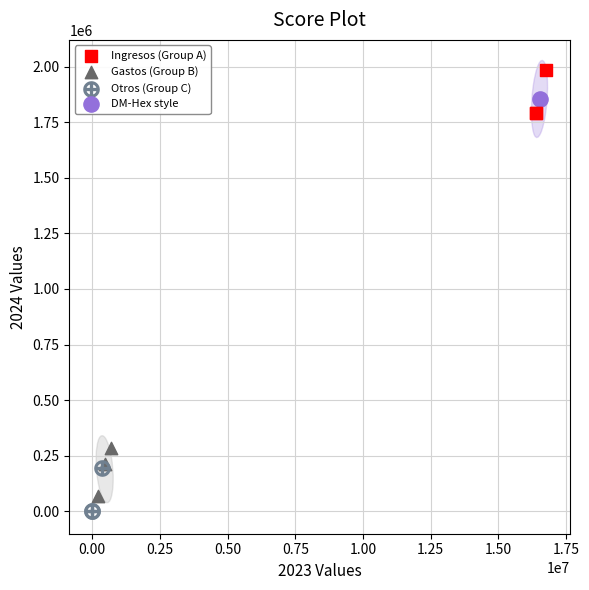

Which series contains the highest Y value?

Ingresos (Group A)